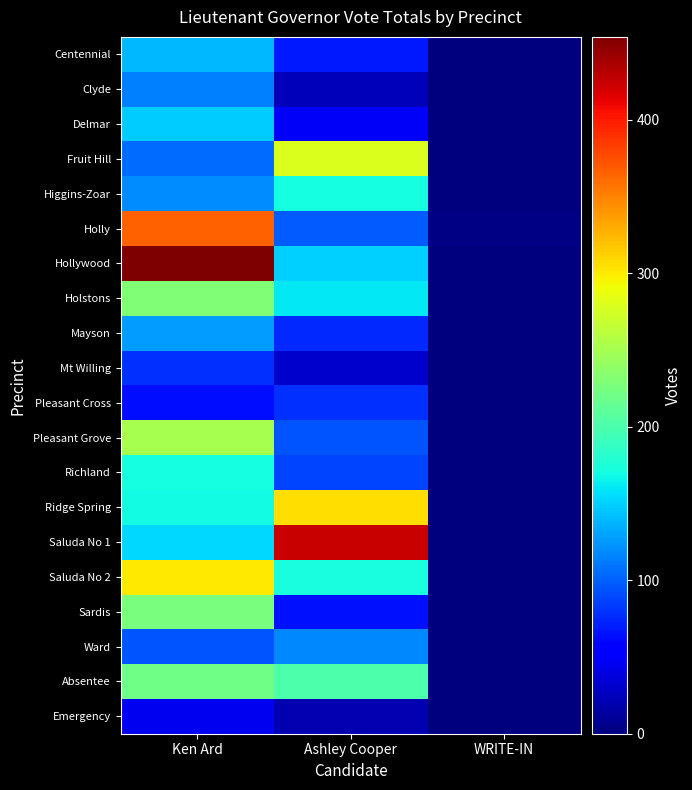

List the series in order of their peak value, lowest first.

Emergency, Mt Willing, Pleasant Cross, Clyde, Ward, Mayson, Centennial, Delmar, Higgins-Zoar, Richland, Absentee, Sardis, Holstons, Pleasant Grove, Fruit Hill, Saluda No 2, Ridge Spring, Holly, Saluda No 1, Hollywood